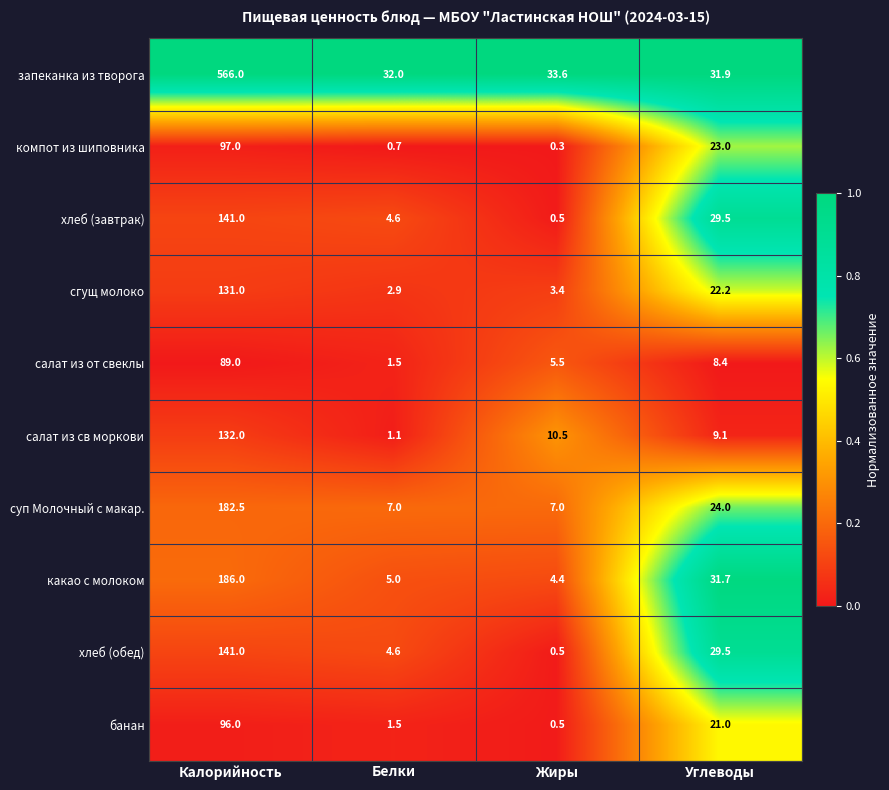

List the labels in order of хлеб (обед) value, largest first.

Калорийность, Углеводы, Белки, Жиры